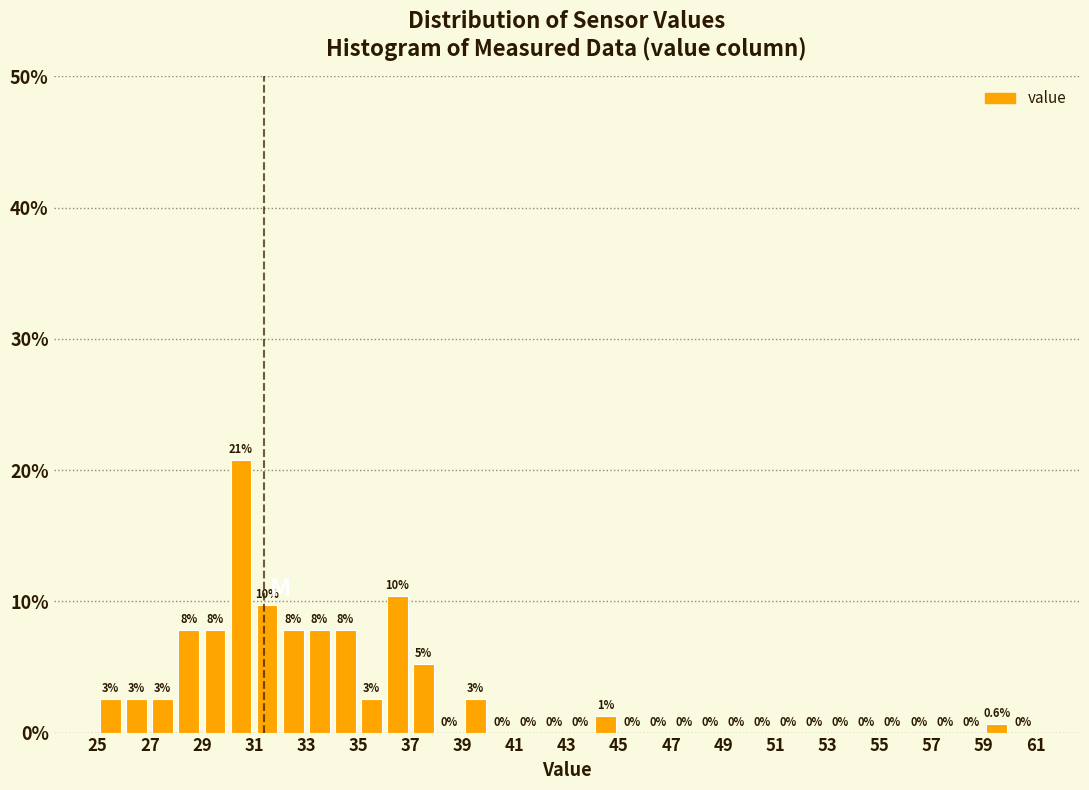

Which range on the x-axis has the tallest bar?

30 to 31